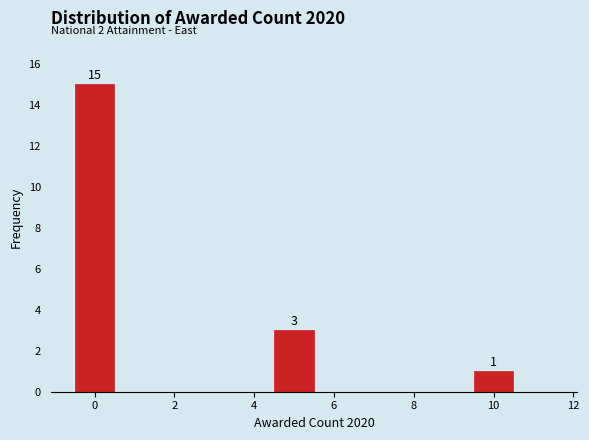

Which range on the x-axis has the tallest bar?

-0.5 to 0.5